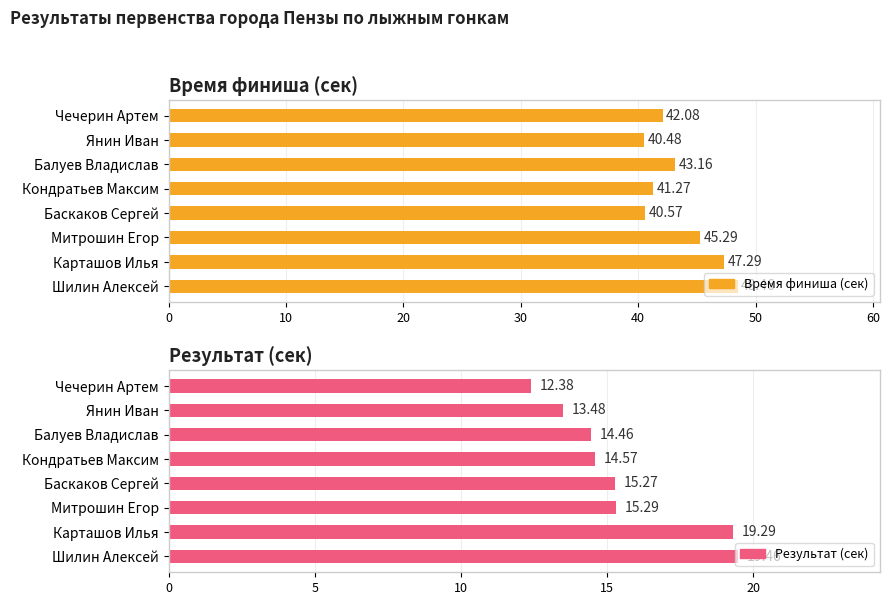

Reading left to right, list all the values displayed in this chart.

Время финиша (сек): Чечерин Артем=42.1	Янин Иван=40.5	Балуев Владислав=43.2	Кондратьев Максим=41.3	Баскаков Сергей=40.6	Митрошин Егор=45.3	Карташов Илья=47.3	Шилин Алексей=48.5
Результат (сек): Чечерин Артем=12.4	Янин Иван=13.5	Балуев Владислав=14.5	Кондратьев Максим=14.6	Баскаков Сергей=15.3	Митрошин Егор=15.3	Карташов Илья=19.3	Шилин Алексей=19.5